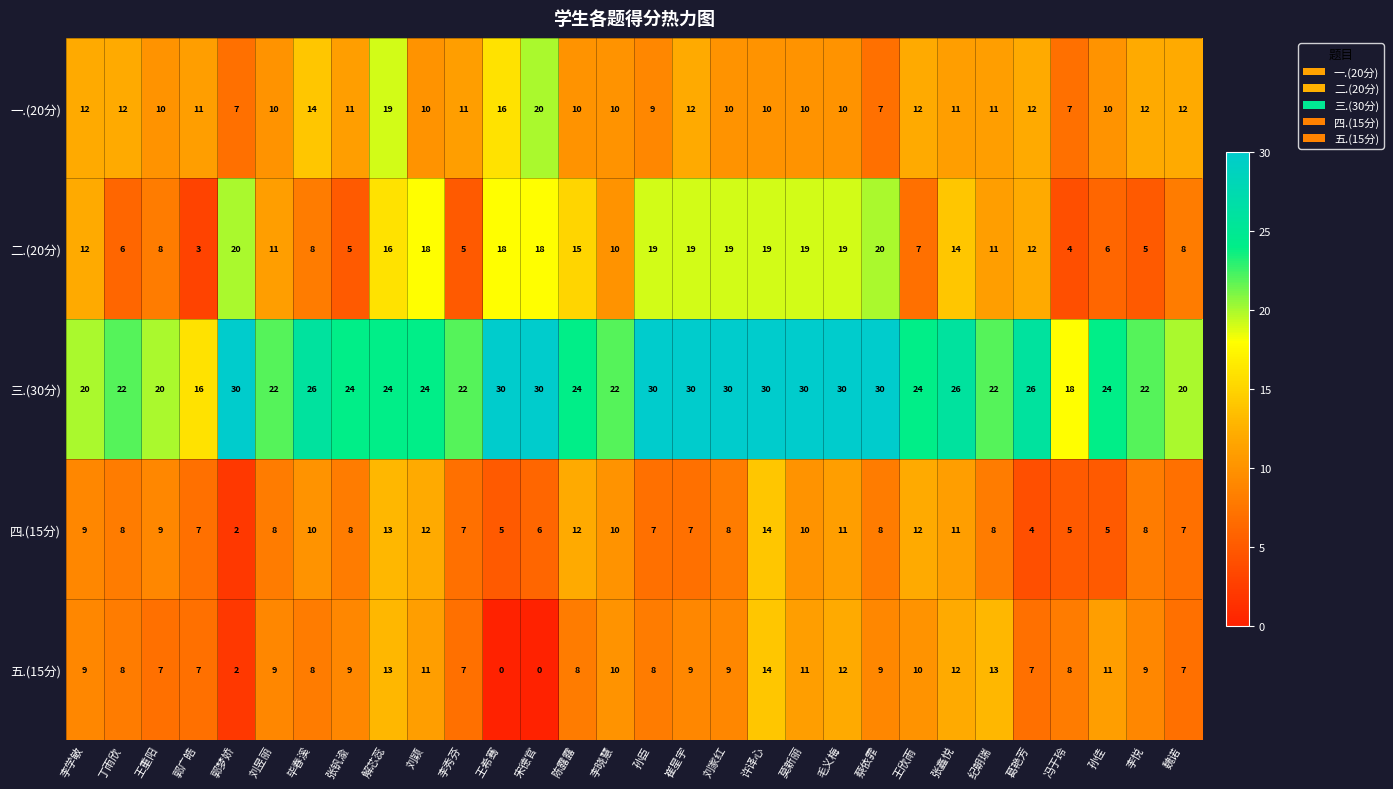

What is the difference between the maximum and minimum values in the 四.(15分) series?

12